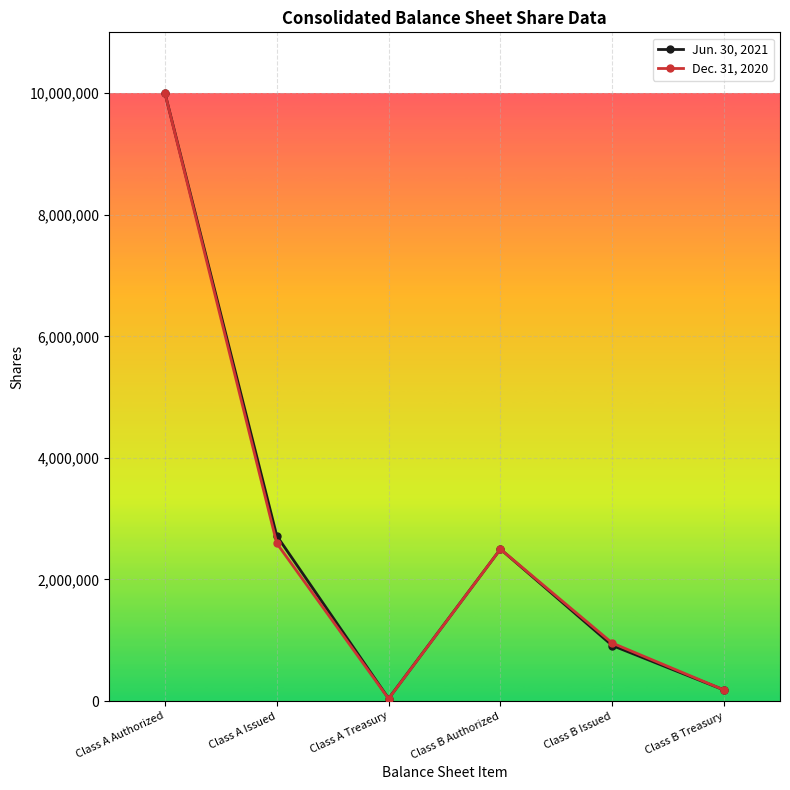

Reading left to right, list all the values displayed in this chart.

Jun. 30, 2021: 10000000	2718787	41729	2500000	914283	182435
Dec. 31, 2020: 10000000	2595087	39467	2500000	954283	182435